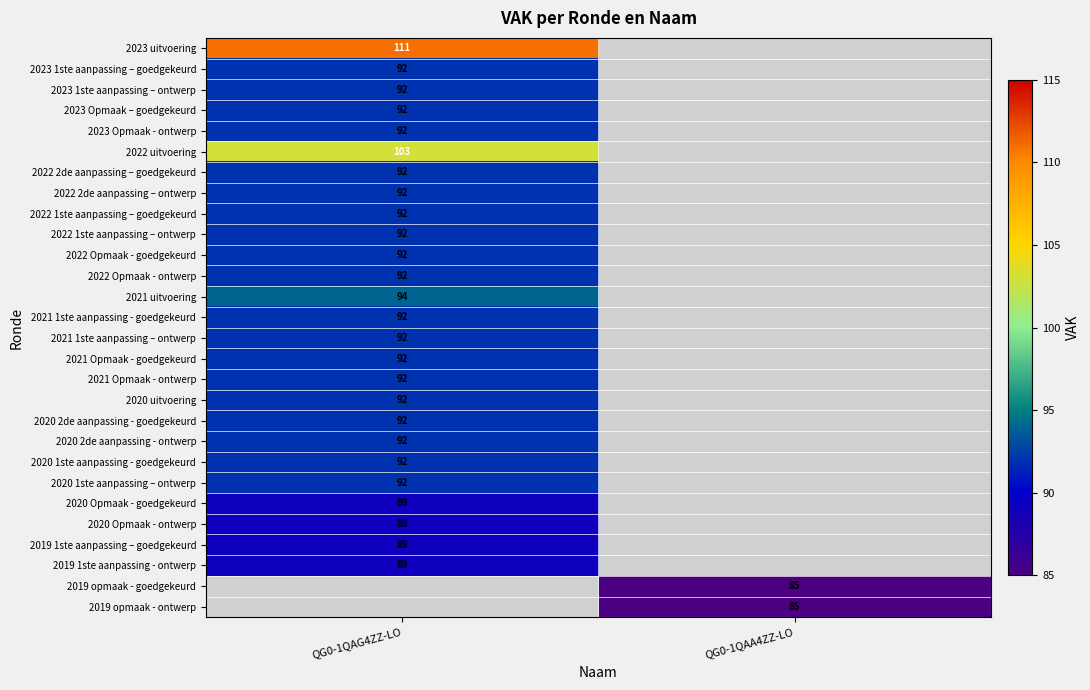

The 2019 1ste aanpassing - ontwerp series shows 31 at QG0-1QAG4ZZ-LO. True or false?

False